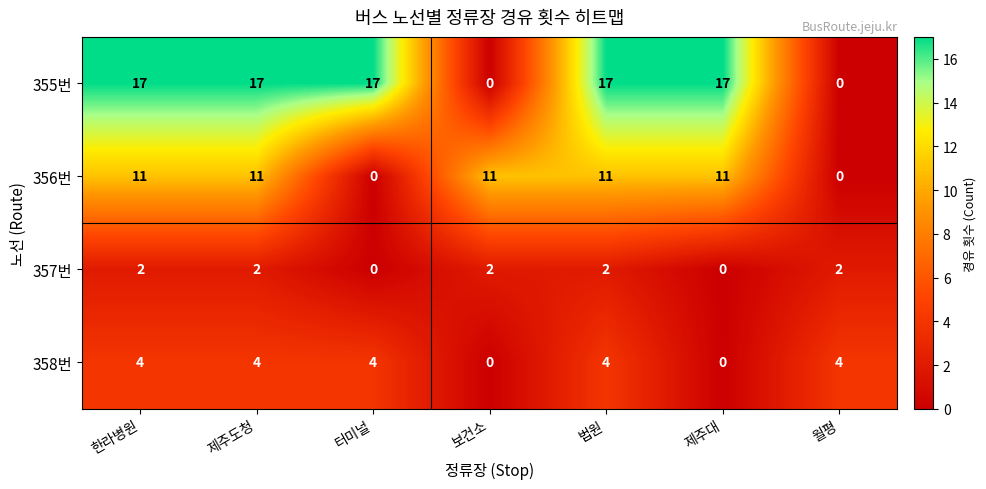

True or false: 357번 has a value of 2 at 한라병원.

True